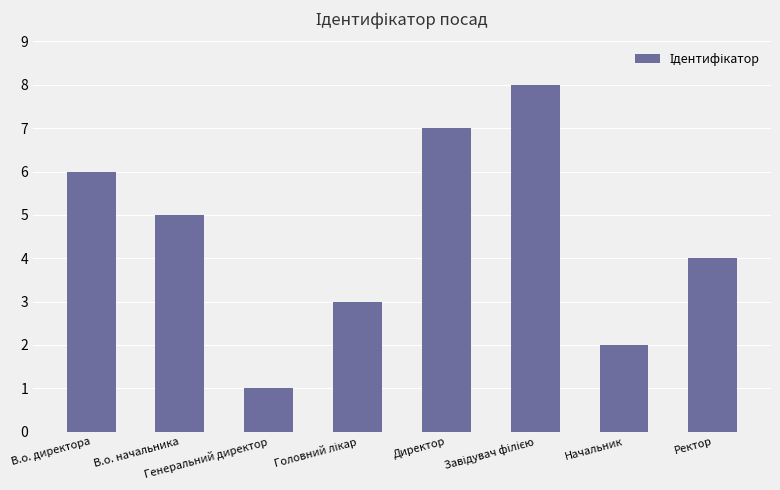

What is the greatest value displayed?

8